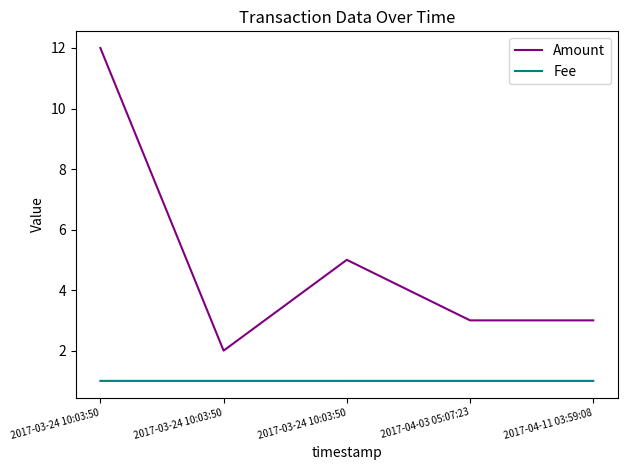

Is this an area chart (filled region under the line)?

No